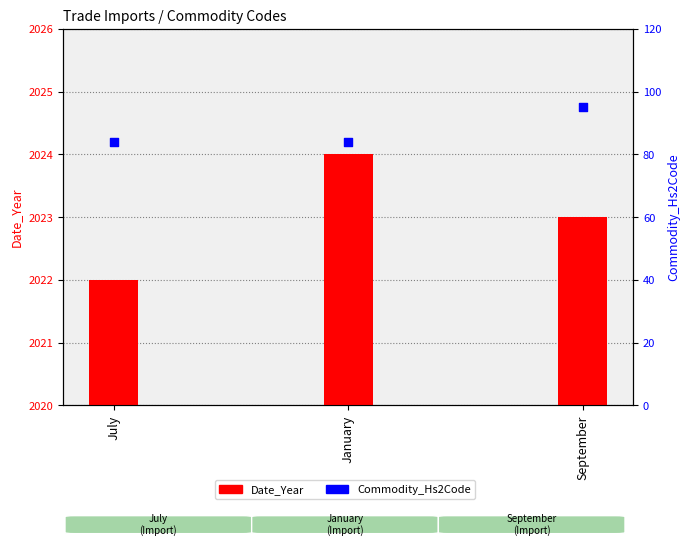

What are all the series names shown in the legend?

Date_Year, Commodity_Hs2Code